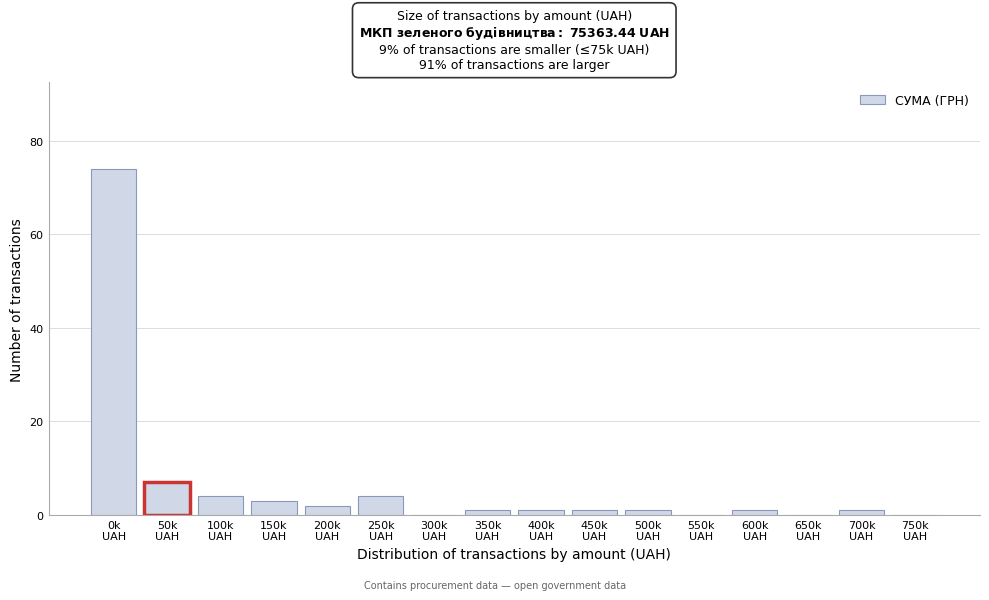

What is the sum of all values?

100